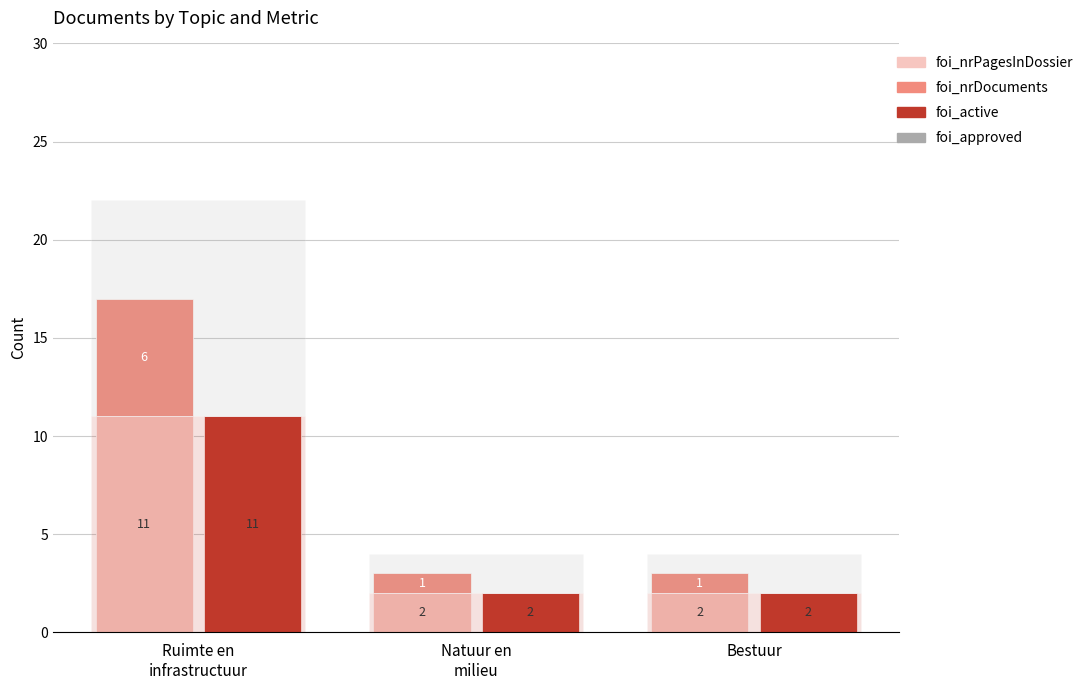

Are the bars horizontal?

No